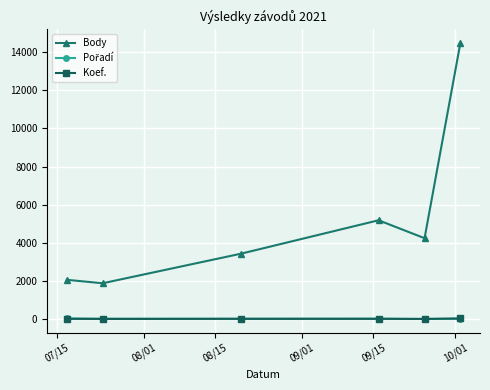

Is this an area chart (filled region under the line)?

No